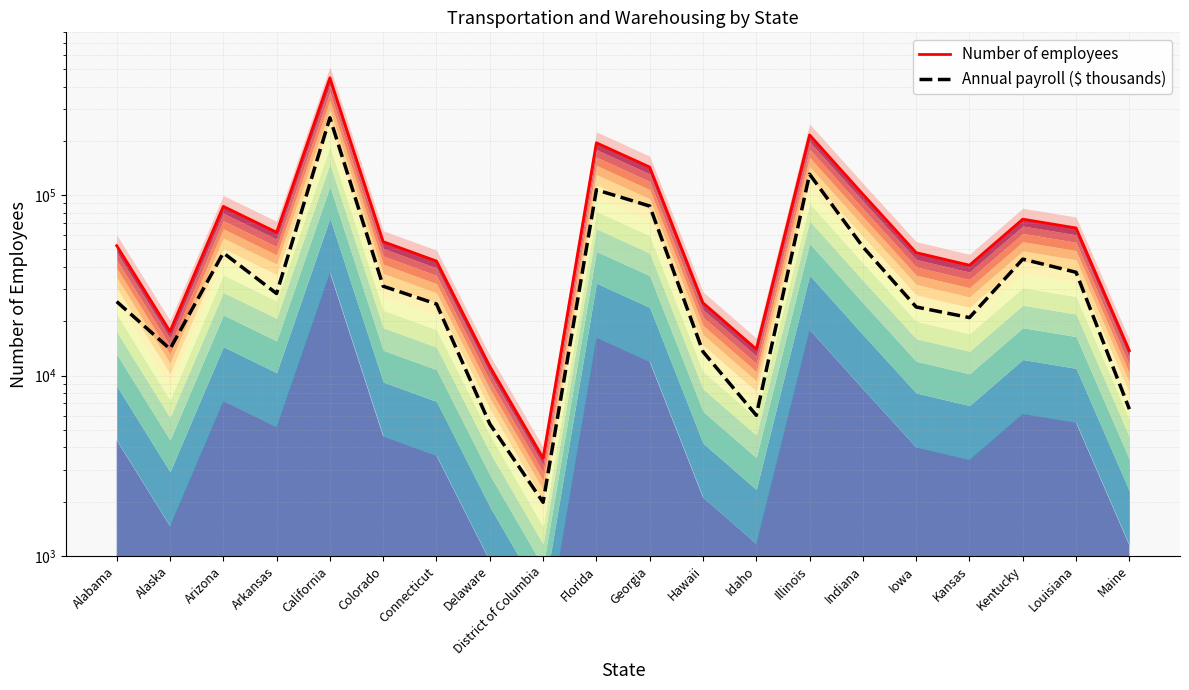

What position from the right is Iowa?

5